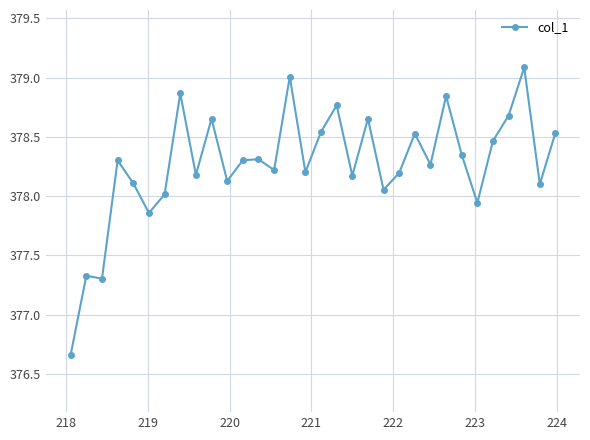

What is the value of the 24th point from the left?

378.3